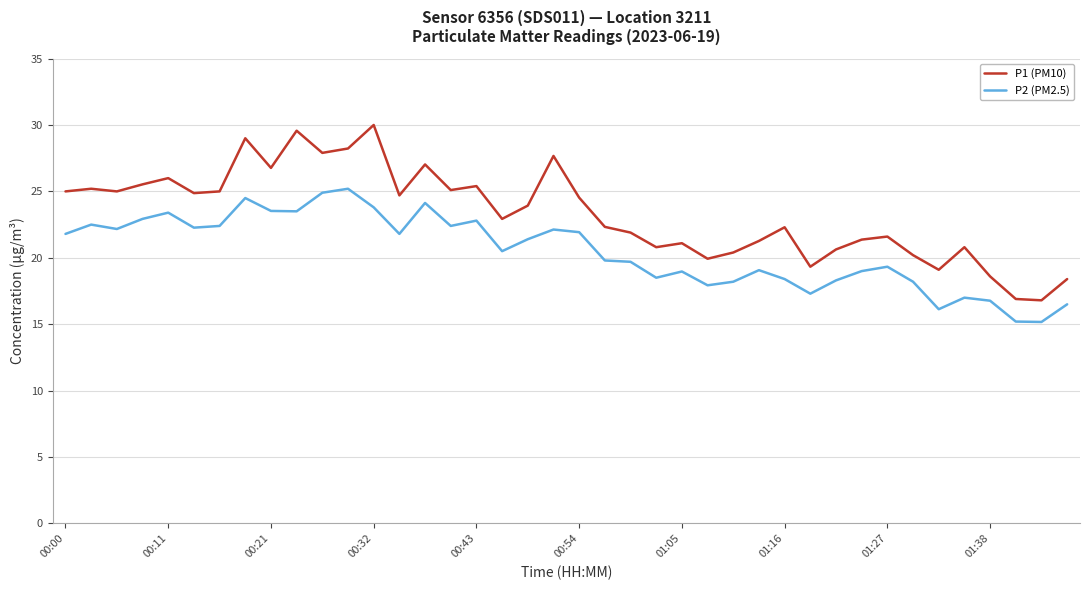

What is the lowest value of the P2 (PM2.5) series?

15.2